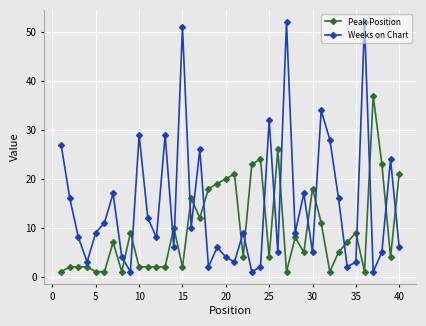

List the series in order of their overall mean, highest first.

Weeks on Chart, Peak Position